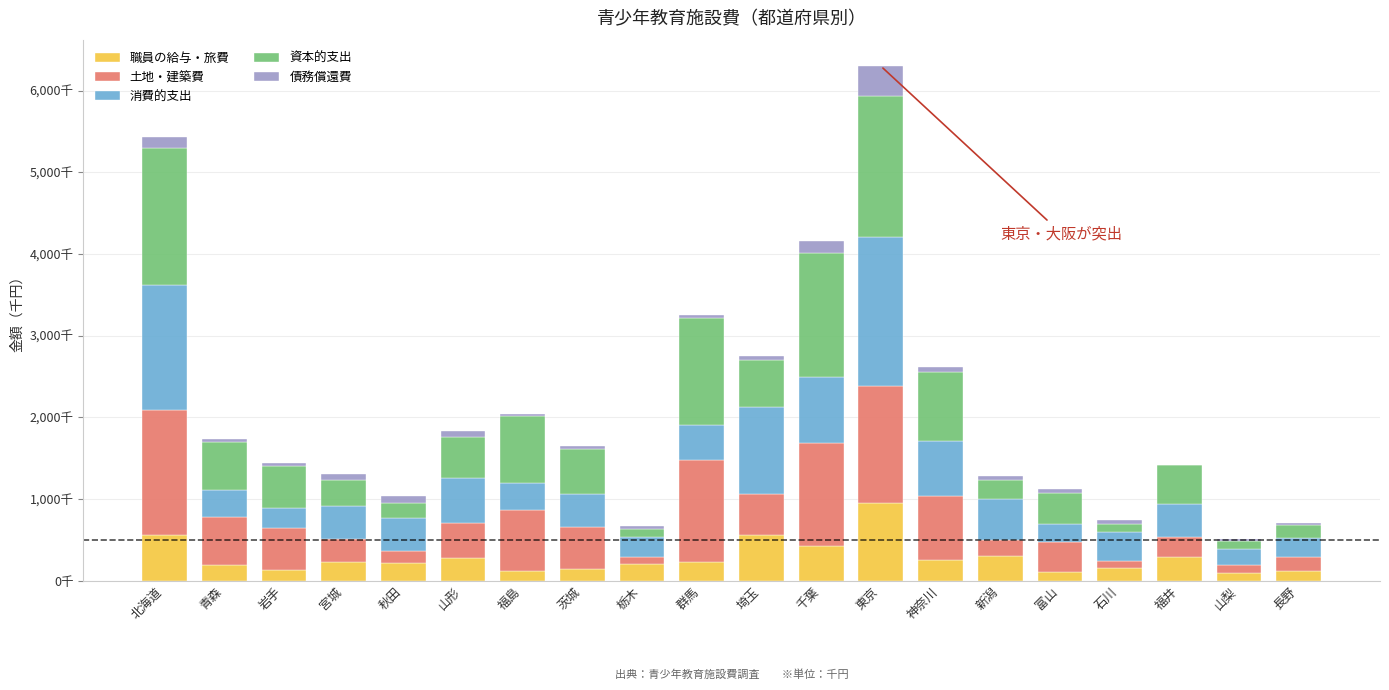

What are all the series names shown in the legend?

職員の給与・旅費, 土地・建築費, 消費的支出, 資本的支出, 債務償還費